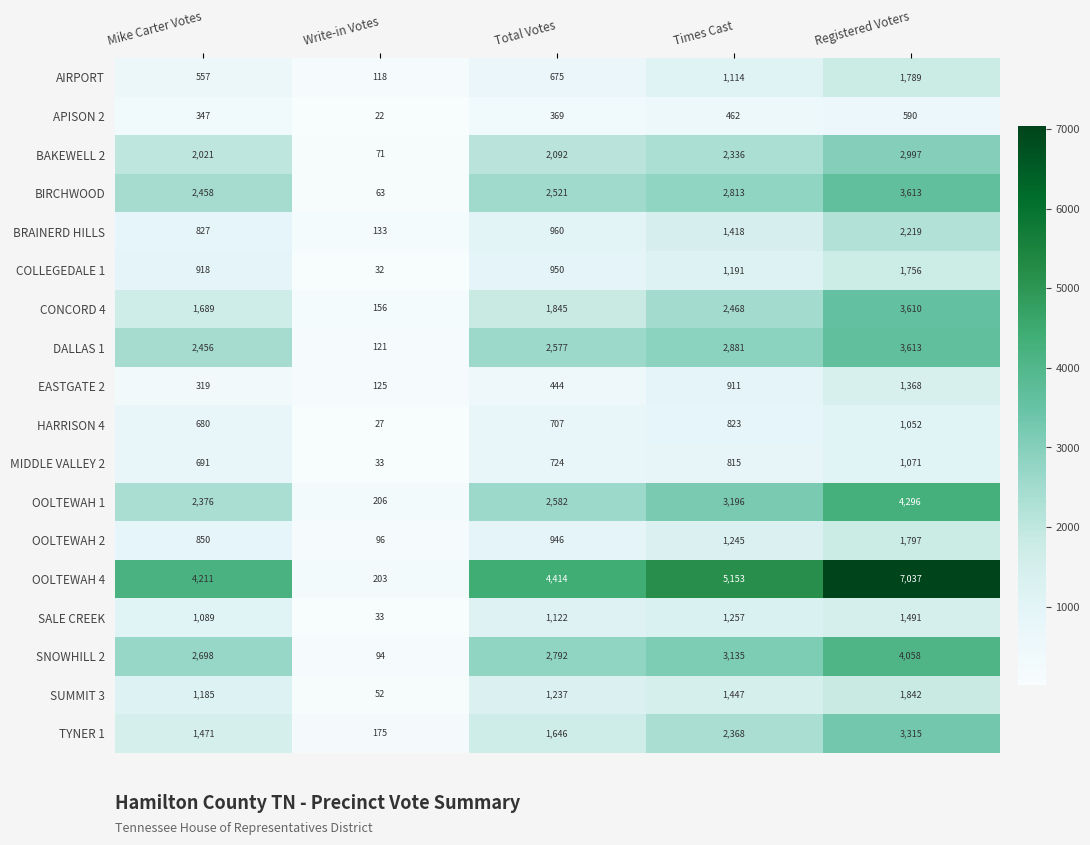

Rank the series by their maximum value, from lowest to highest.

APISON 2, HARRISON 4, MIDDLE VALLEY 2, EASTGATE 2, SALE CREEK, COLLEGEDALE 1, AIRPORT, OOLTEWAH 2, SUMMIT 3, BRAINERD HILLS, BAKEWELL 2, TYNER 1, CONCORD 4, BIRCHWOOD, DALLAS 1, SNOWHILL 2, OOLTEWAH 1, OOLTEWAH 4